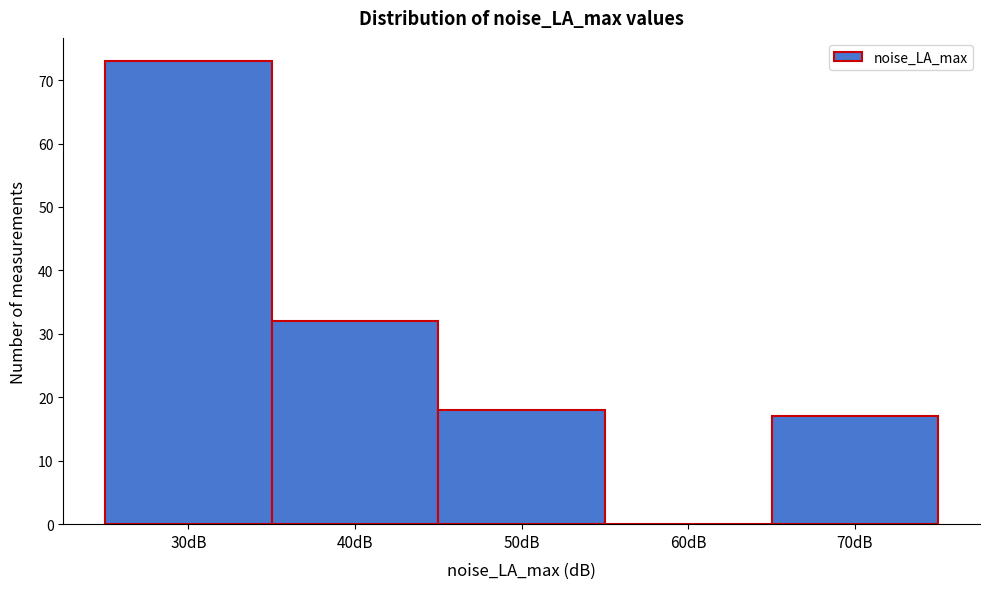

Reading right to left, what are all the values shown in this chart?

70dB=17	60dB=0	50dB=18	40dB=32	30dB=73